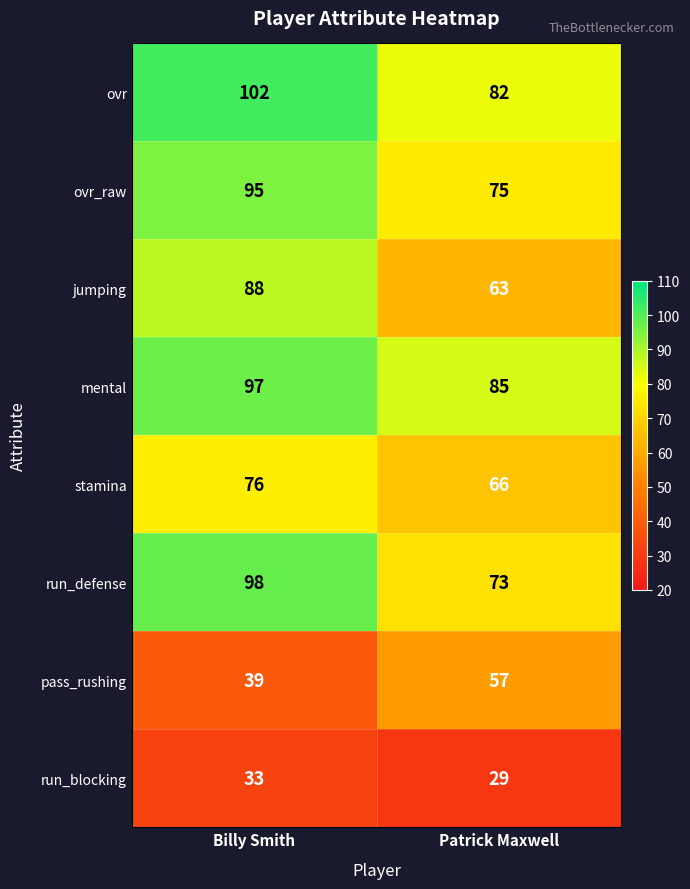

The value of ovr at Billy Smith is 102. True or false?

True